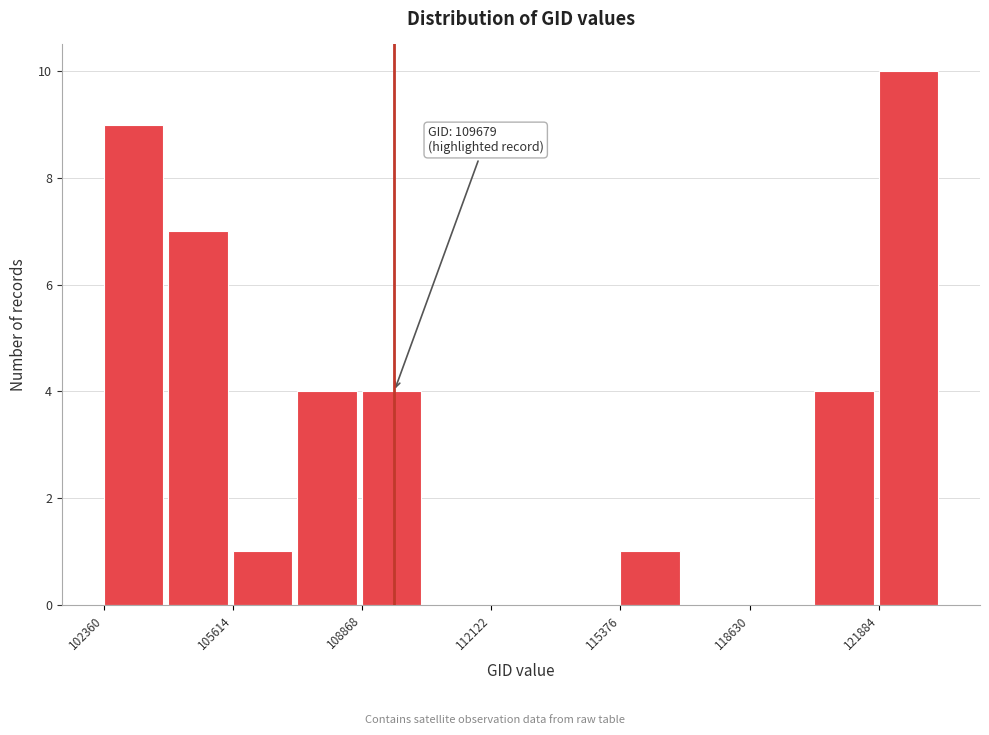

Around what value on the x-axis is the tallest bar? Give the approximate position of its centre, as read against the axis.

122500